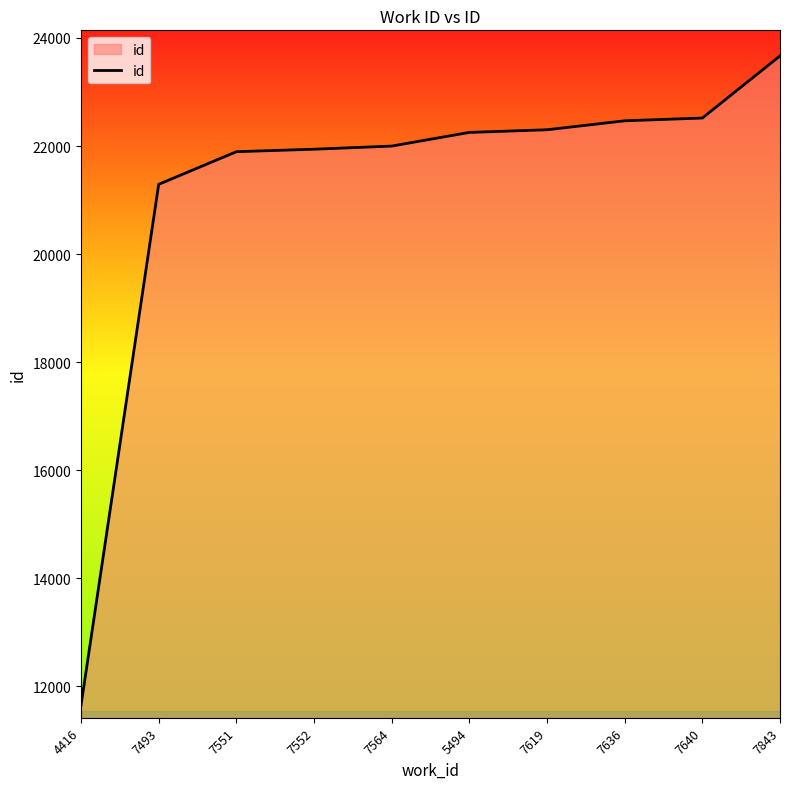

What is the ratio of the value at 7619 to the value at 7551?

1.0